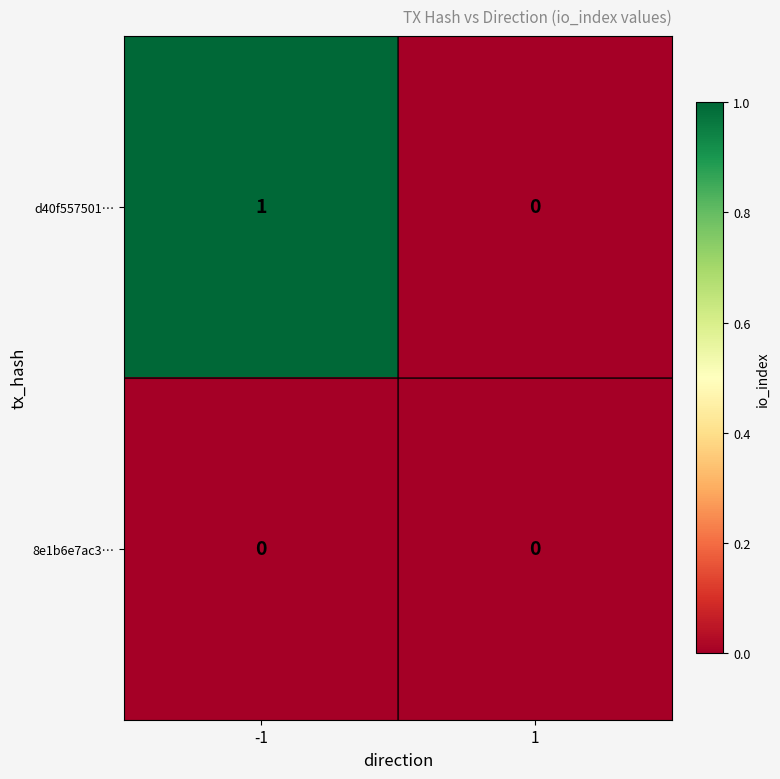

What is the spread (max minus min) of values at -1?

1